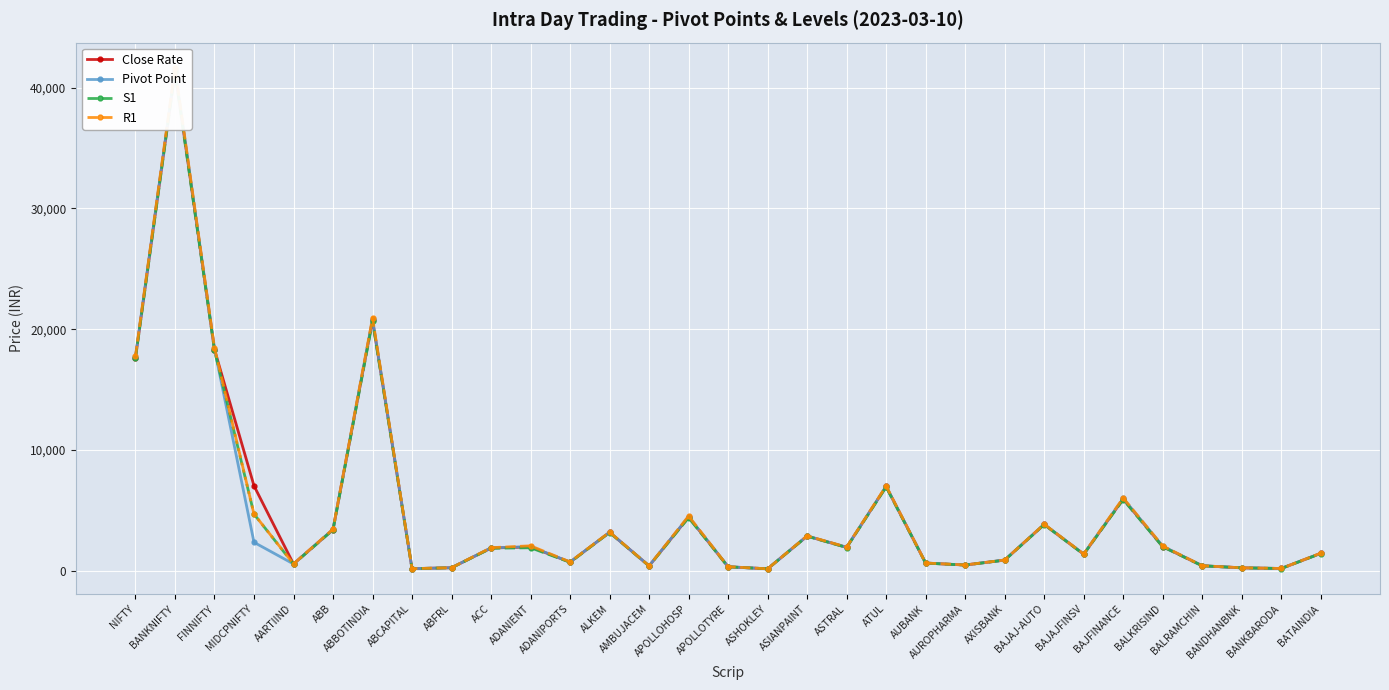

Where is the first local maximum for Pivot Point?

BANKNIFTY